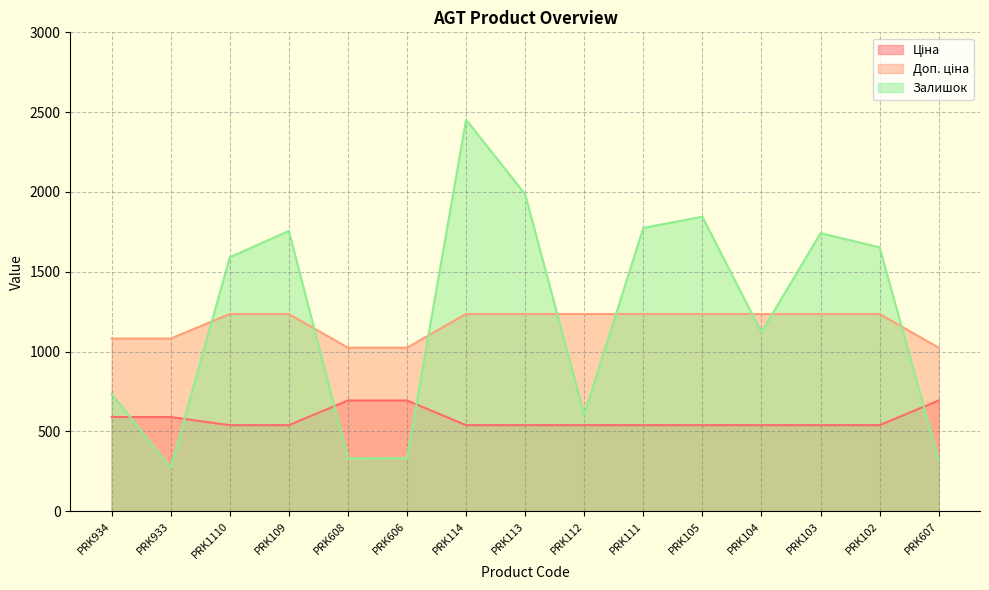

What are all the series names shown in the legend?

Ціна, Доп. ціна, Залишок